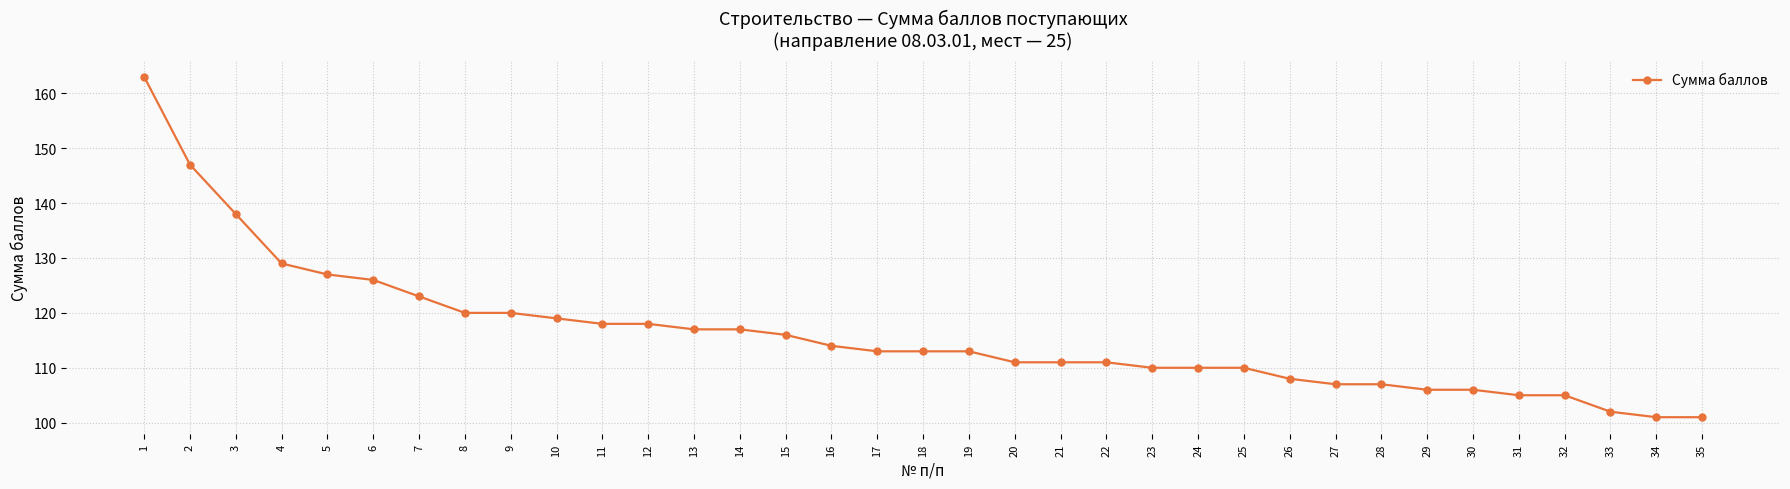

Where is the data nearest to the value 132?

4